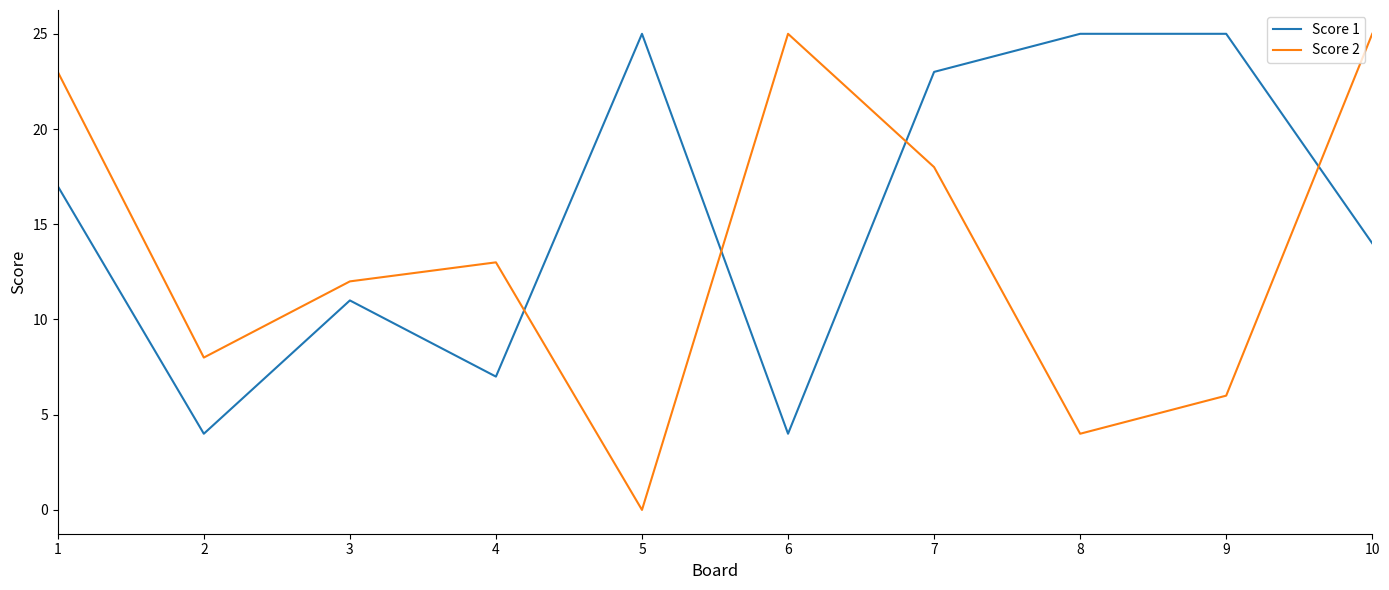

How many interior local valleys does the Score 1 series have?

3